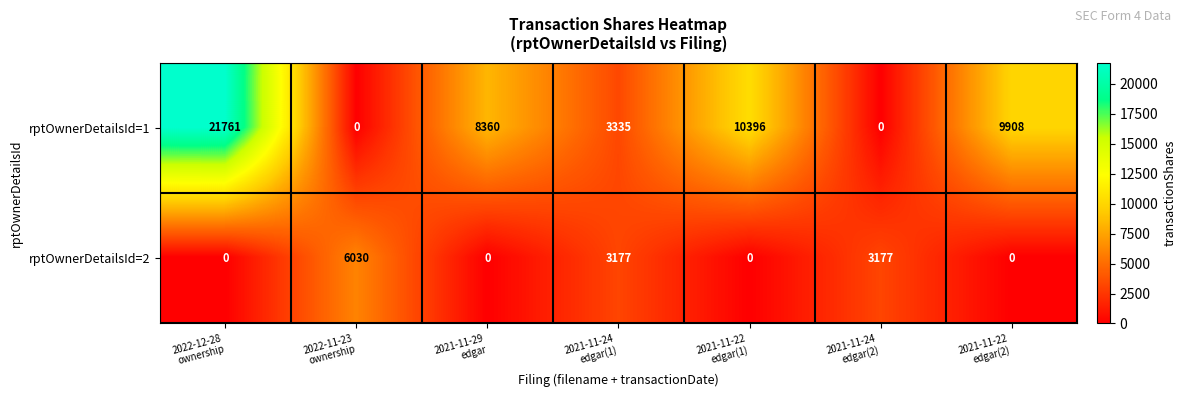

At how many categories does at least one series exceed 261?

7